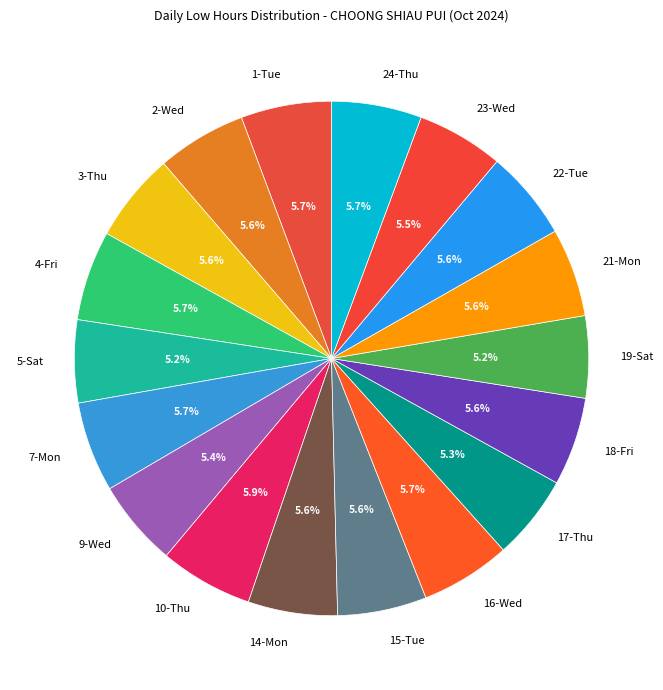

How many segments does this pie chart have?

18